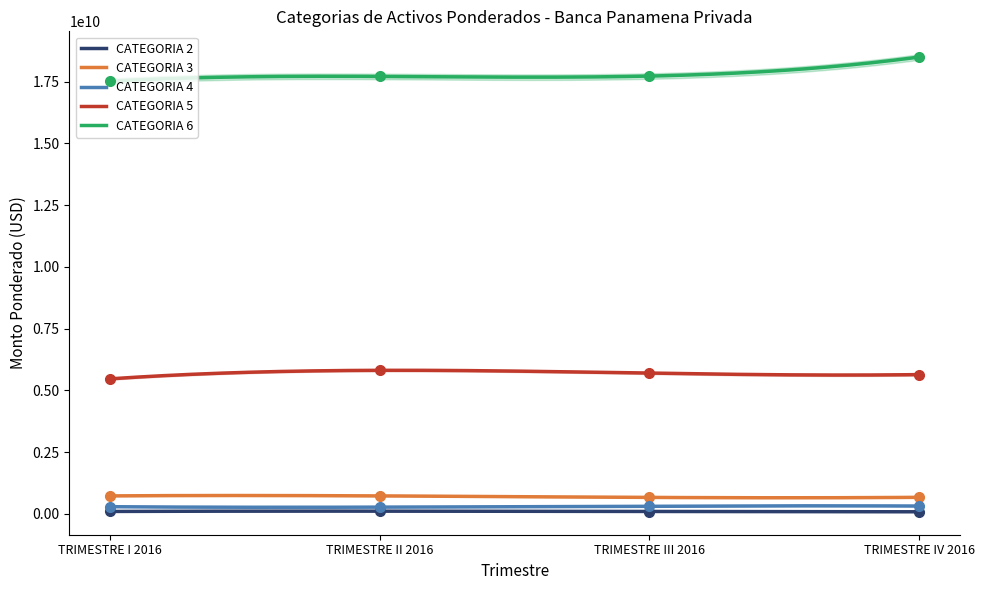

What is the sum of the CATEGORIA 6 values at TRIMESTRE III 2016 and TRIMESTRE IV 2016?

36214353494.2